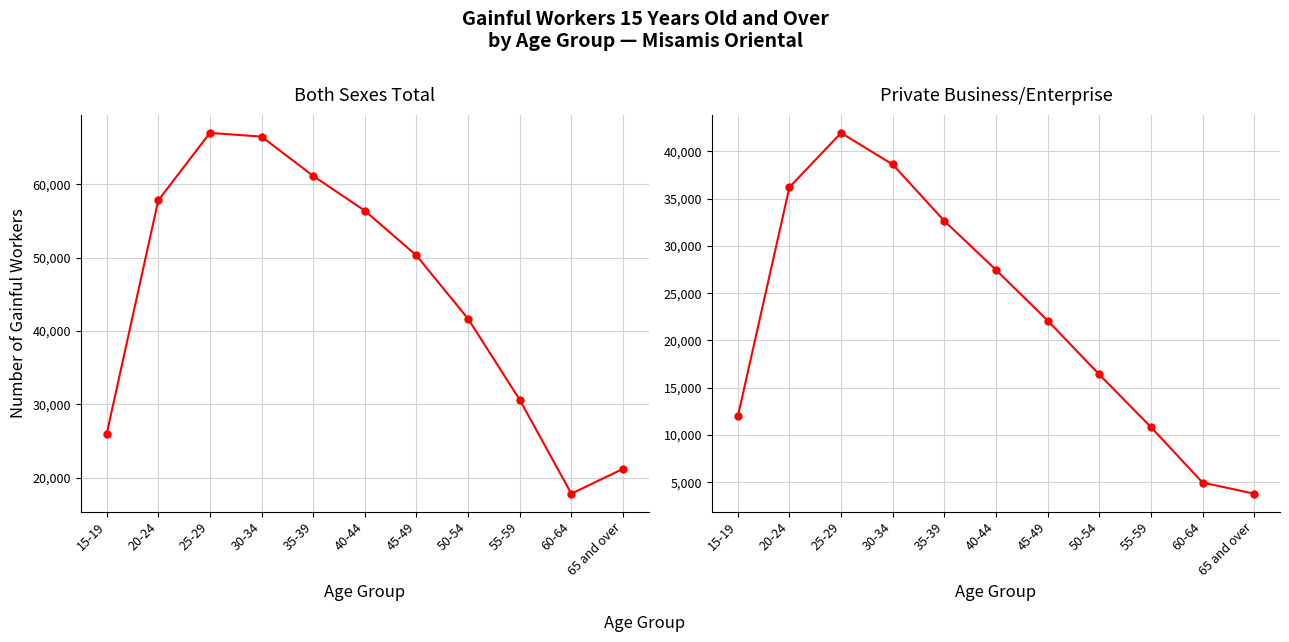

At which category is the sum across all series the highest?

25-29